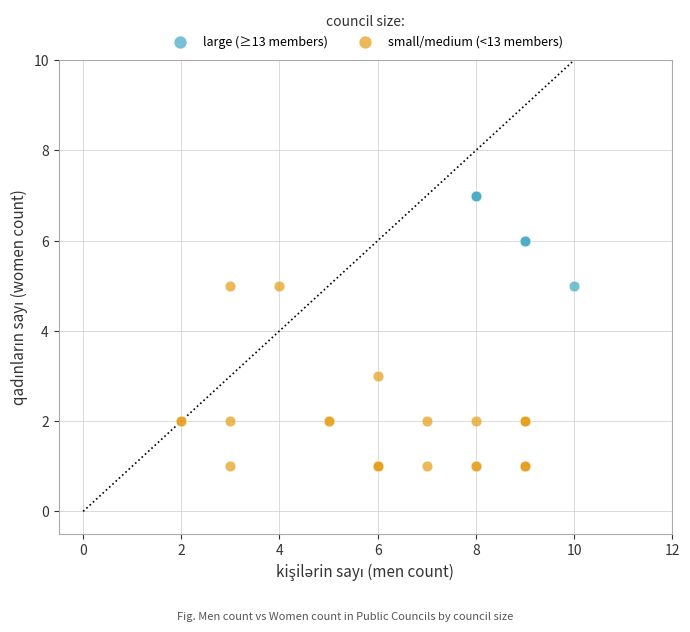

What are all the series names shown in the legend?

large (≥13 members), small/medium (<13 members)